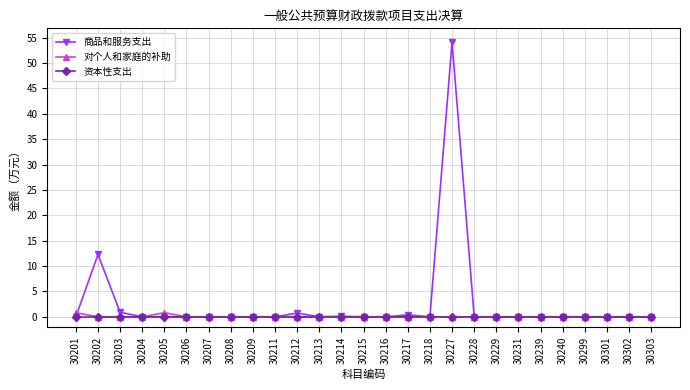

Is it true that 商品和服务支出 equals 20.1 at 30218?

False